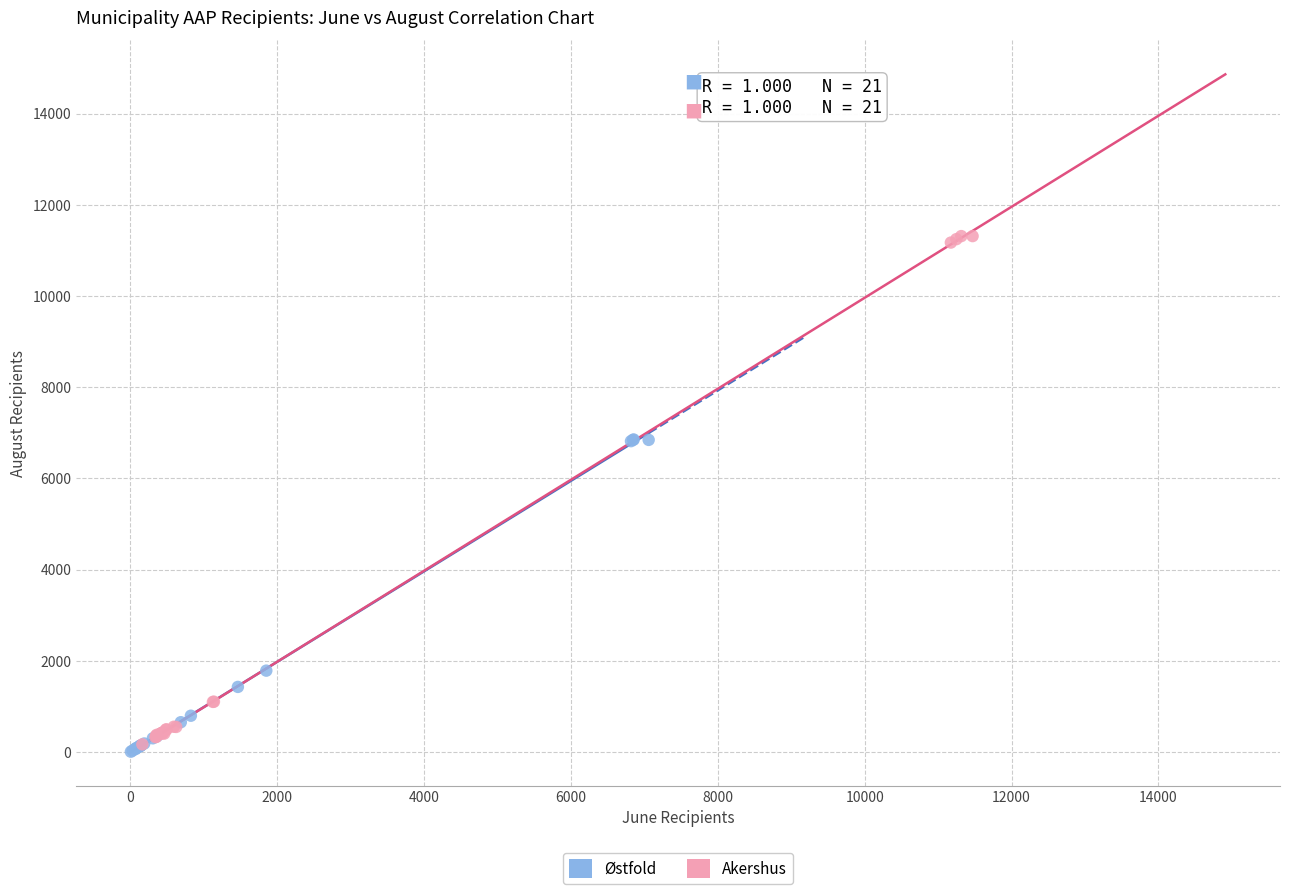

Which series has the widest spread of Y values?

Akershus